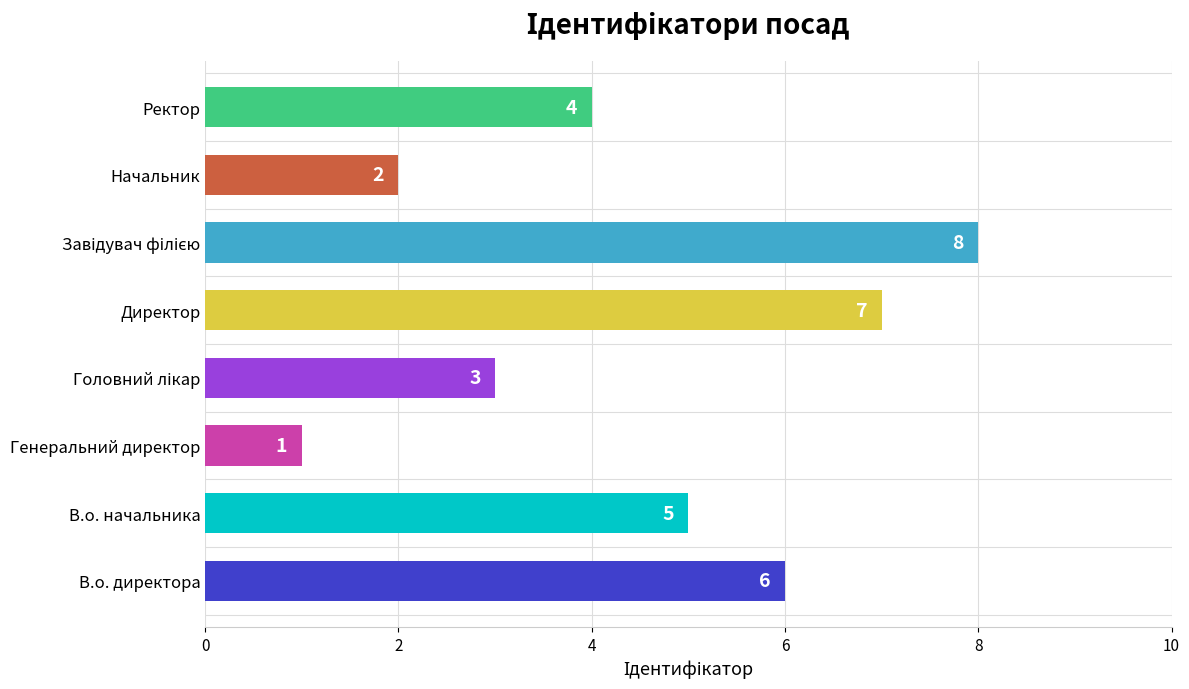

Reading bottom to top, transcribe all the data shown in this chart.

6	5	1	3	7	8	2	4